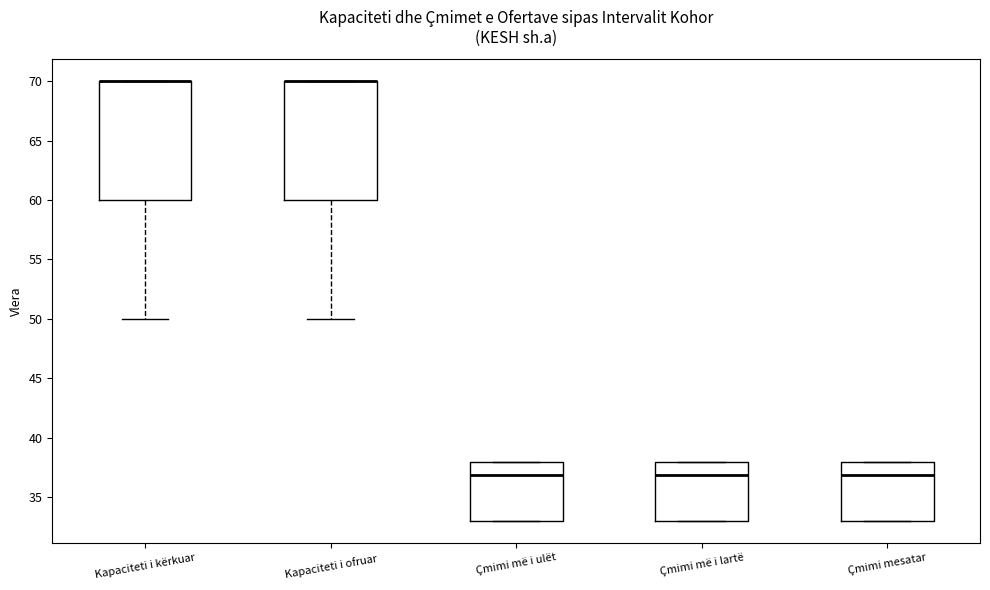

Reading left to right, transcribe this box plot: for each box, give where its median line is, the range the box spans, and where its two whiskers end, as read against the y-axis. The values are not printed on the chart, so give them approximately, as read against the axis.

Kapaciteti i kërkuar: median 70 (drawn on the box's upper edge), box 60 to 70, whiskers 50 to 70
Kapaciteti i ofruar: median 70 (drawn on the box's upper edge), box 60 to 70, whiskers 50 to 70
Çmimi më i ulët: median 37, box 33 to 38, whiskers 33 to 38
Çmimi më i lartë: median 37, box 33 to 38, whiskers 33 to 38
Çmimi mesatar: median 37, box 33 to 38, whiskers 33 to 38